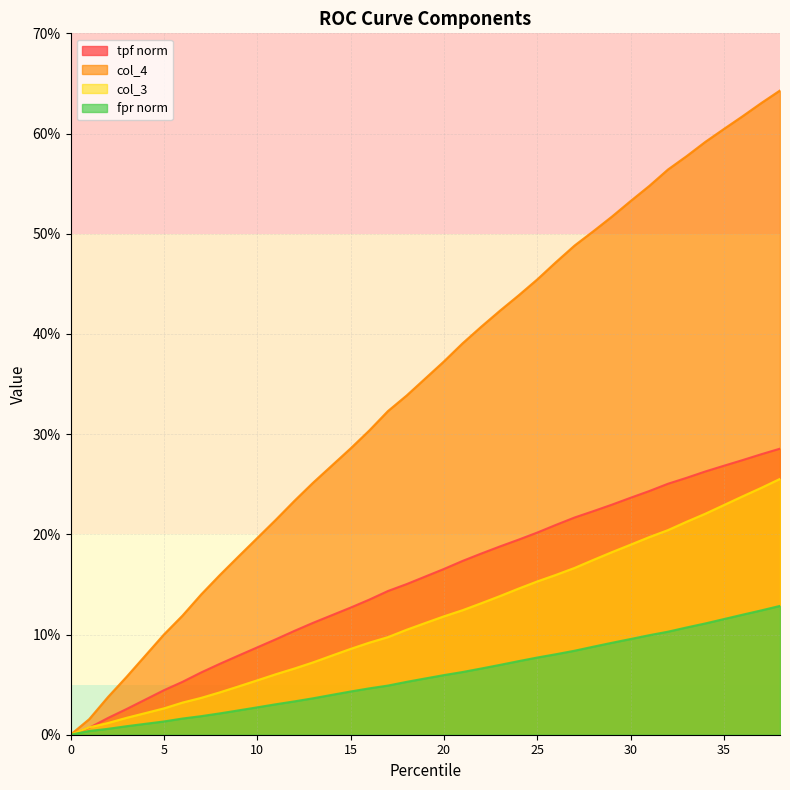

What is the difference between the highest and lowest values at 22?

0.3